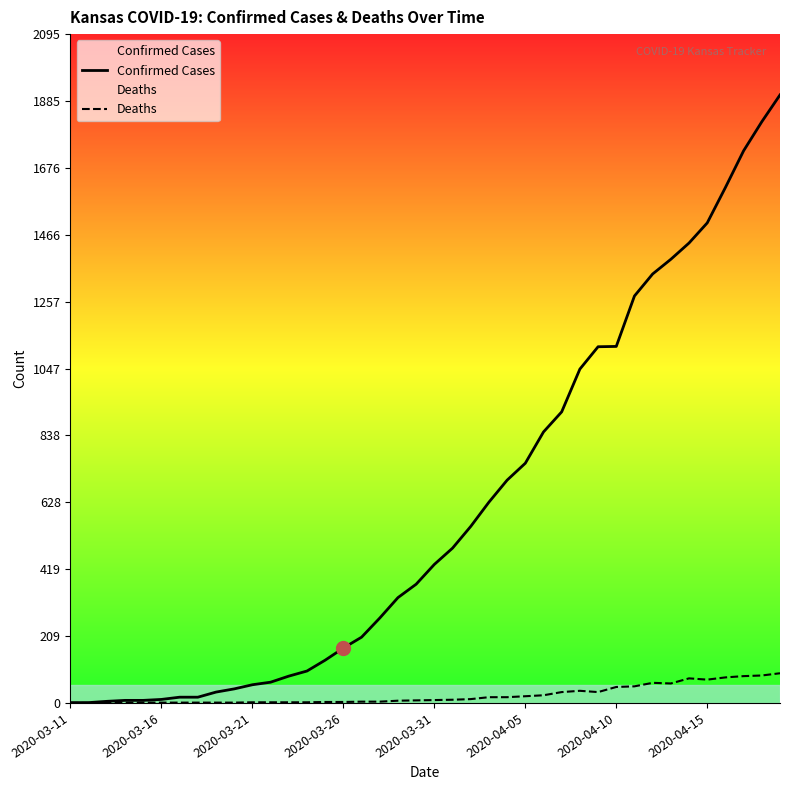

Which series has the widest spread of values?

Confirmed Cases